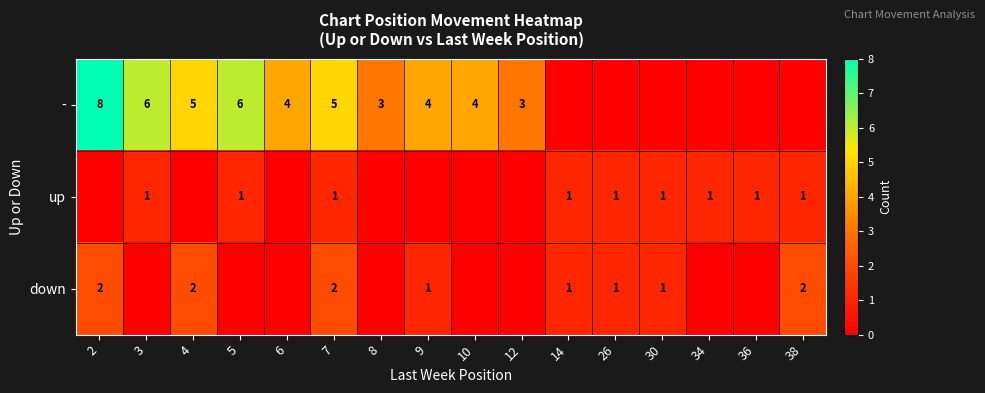

What is the difference between the highest and lowest values at 7?

4